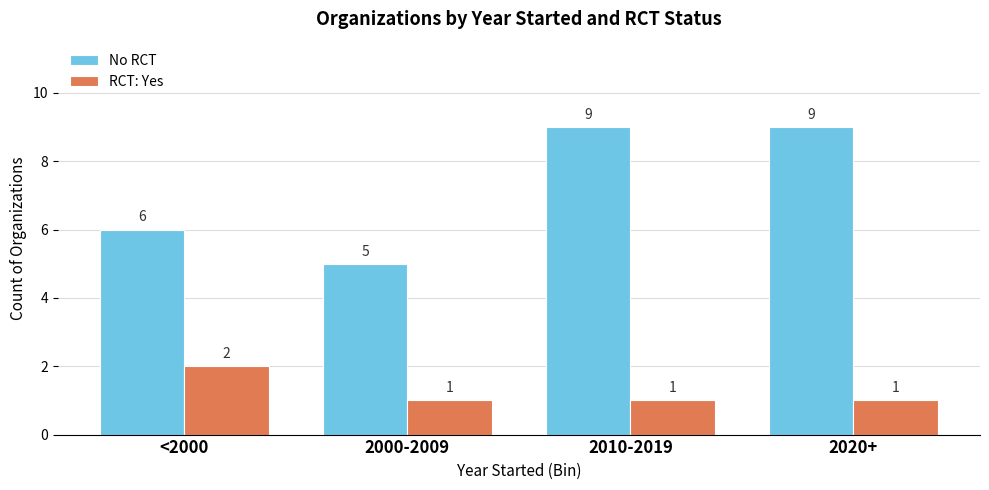

The No RCT series shows 10 at <2000. True or false?

False